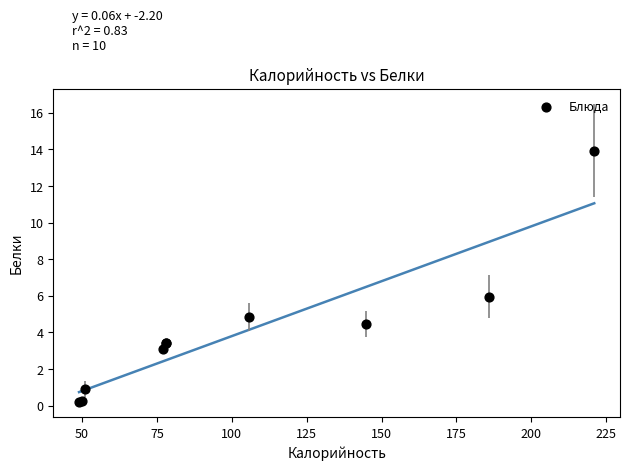

What Y value in the scatter plot is closest to 7?

5.9